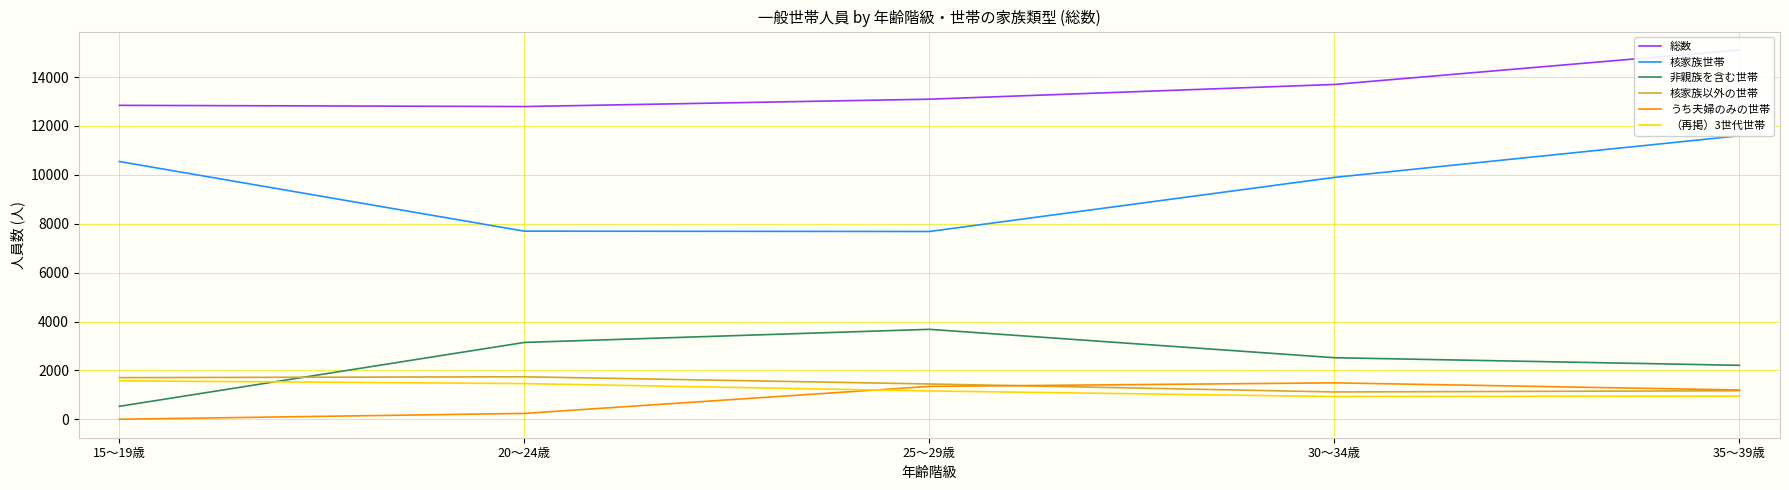

Rank the series by their maximum value, from highest to lowest.

総数, 核家族世帯, 非親族を含む世帯, 核家族以外の世帯, （再掲）3世代世帯, うち夫婦のみの世帯